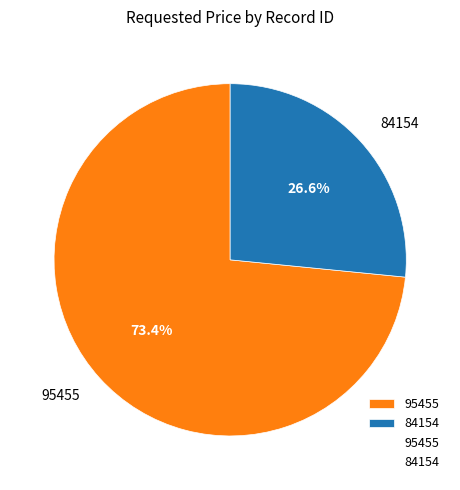

What is the largest slice in the pie chart?

95455